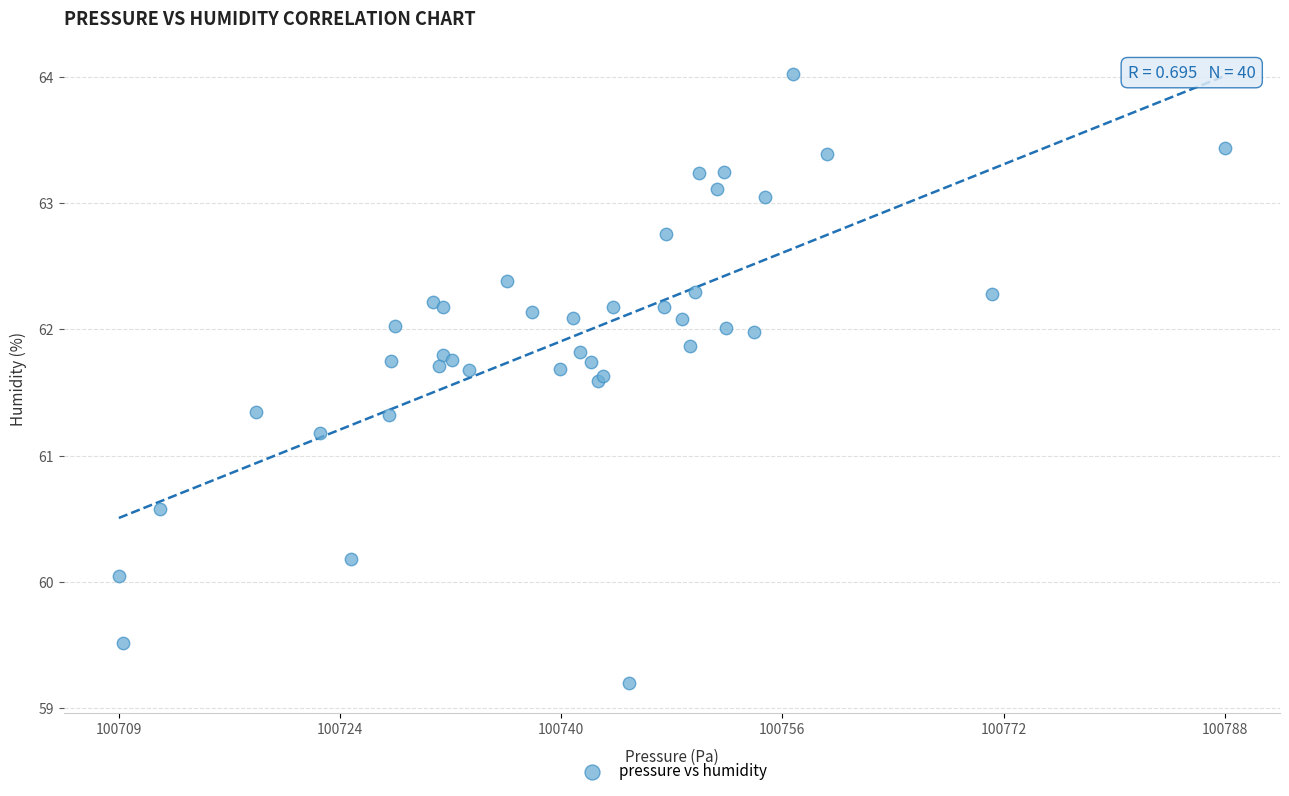

What Y value in the scatter plot is closest to 61?

61.2